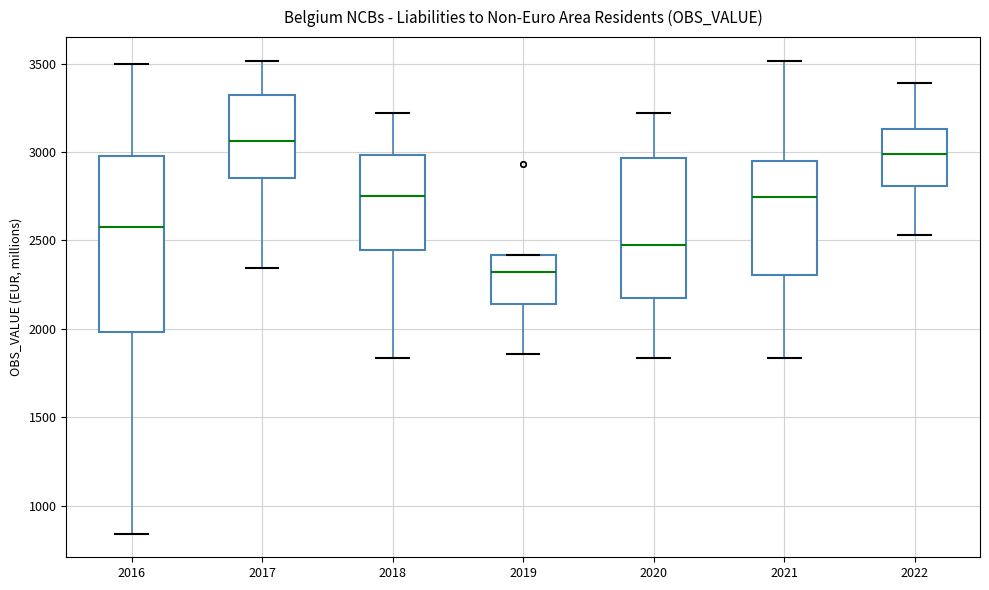

Which box's median line is the lowest?

2019